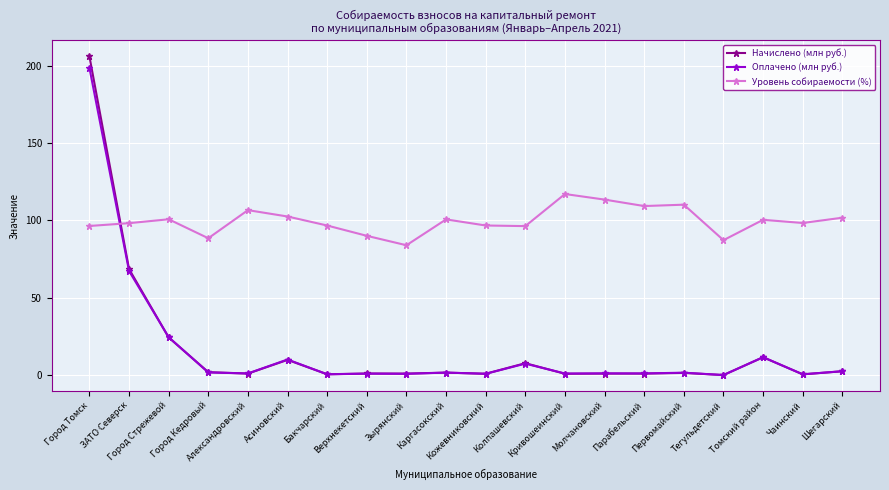

Is the value of Оплачено (млн руб.) at Зырянский greater than the value of Уровень собираемости (%) at Александровский?

No